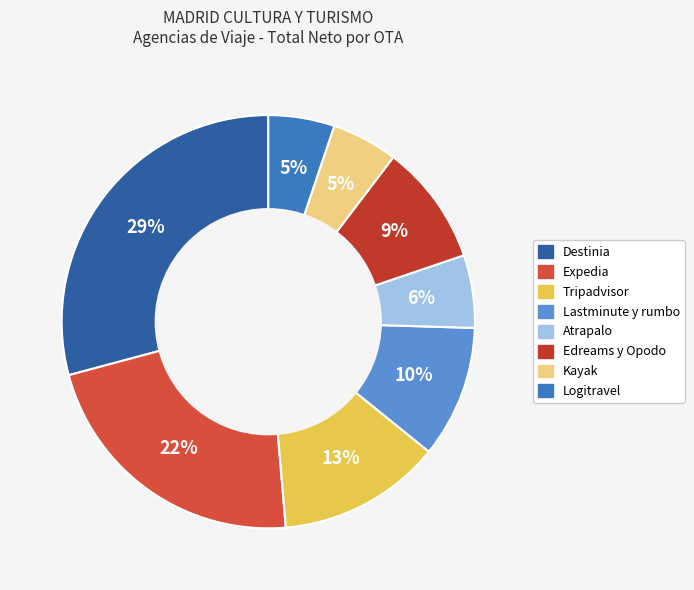

The Lastminute y rumbo slice represents 23% of the pie. True or false?

False